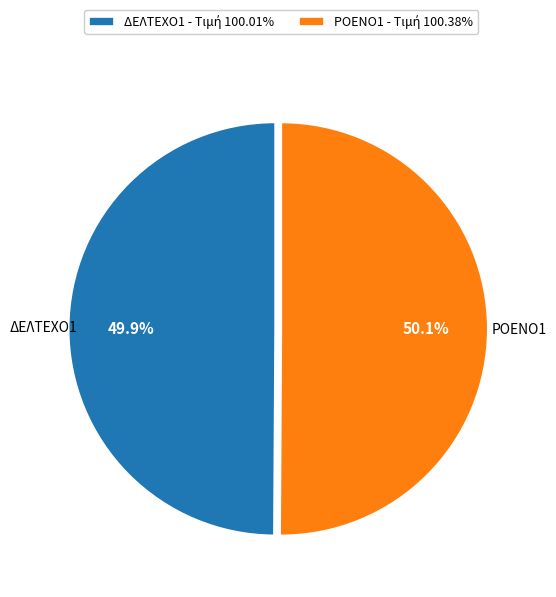

Does any single category account for the majority?

Yes